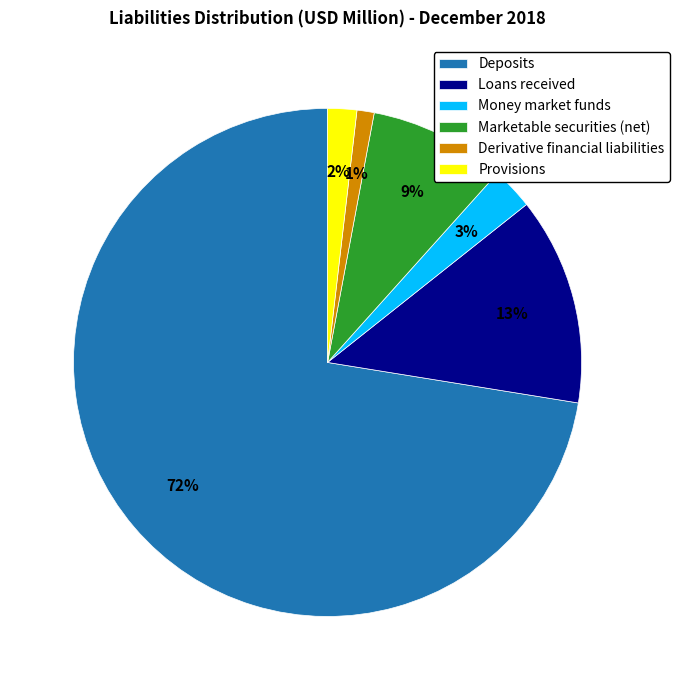

Which has a higher value, Marketable securities (net) or Deposits?

Deposits